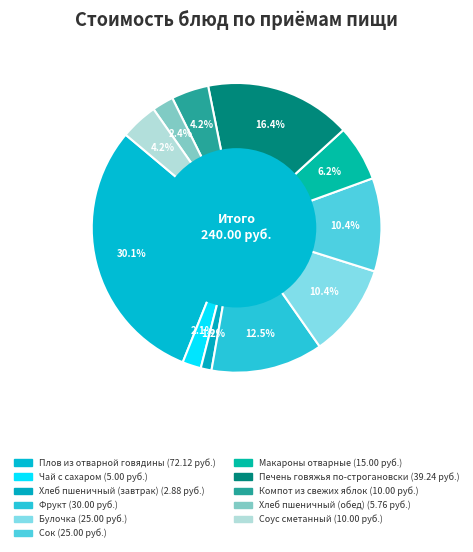

The Компот из свежих яблок slice represents 4% of the pie. True or false?

True